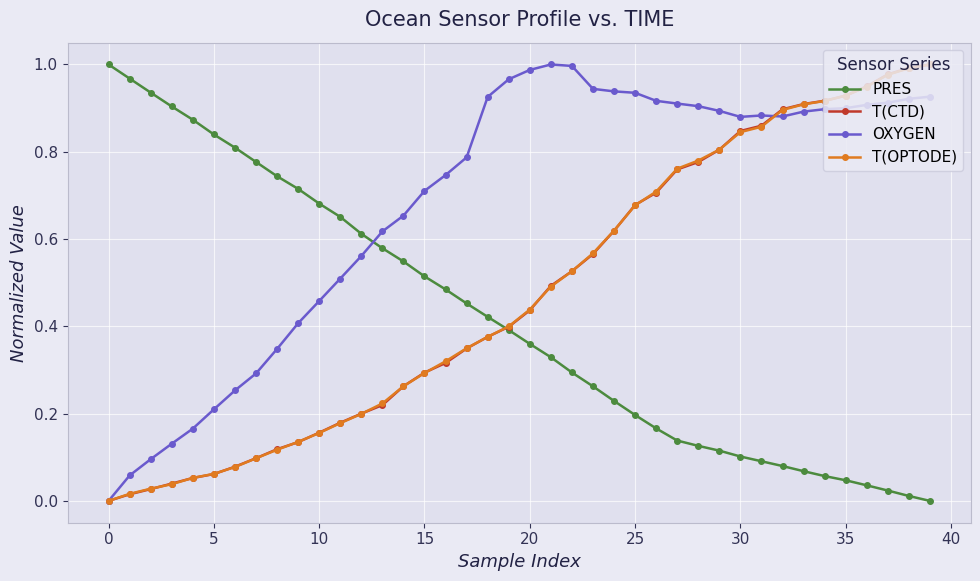

What are all the series names shown in the legend?

PRES, T(CTD), OXYGEN, T(OPTODE)